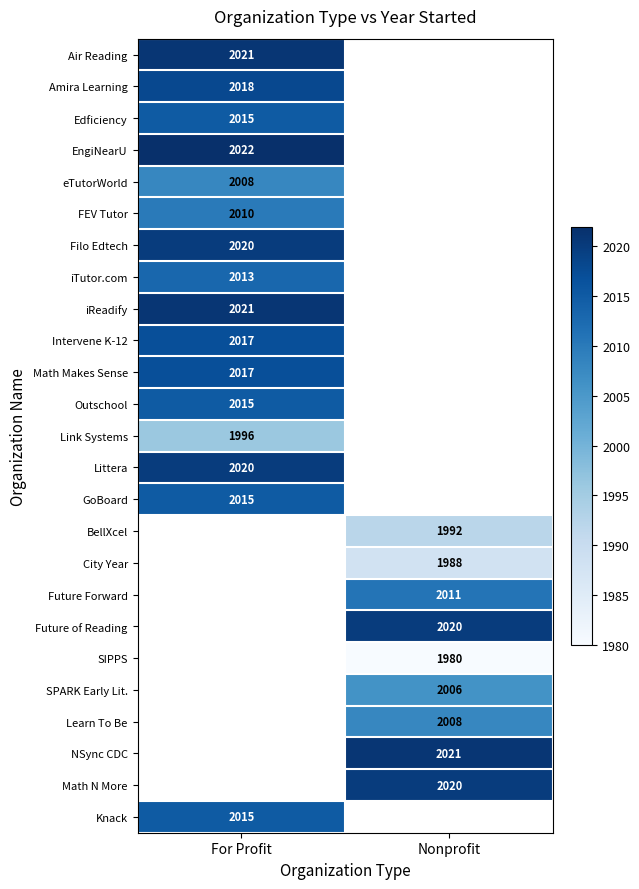

The Link Systems series shows 2978 at For Profit. True or false?

False